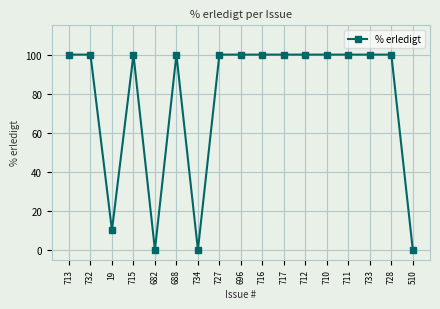

What is the difference between the values at 710 and 19?

90